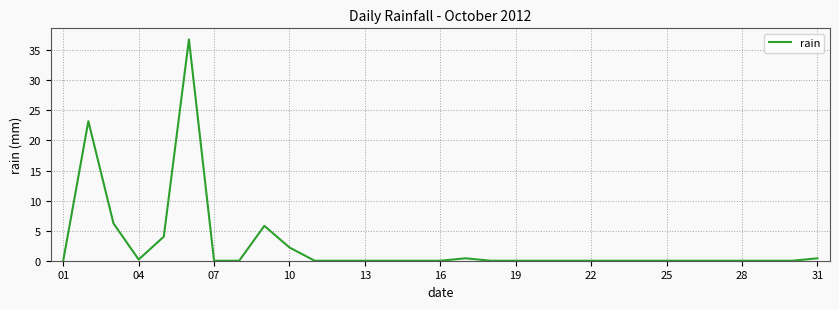

What is the difference between the maximum and minimum values?

36.8